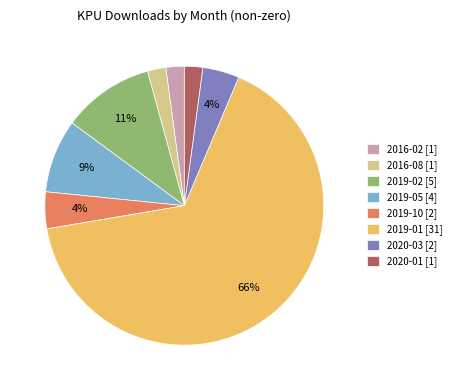

Approximately how many times larger is the value at 2016-02 compared to 2019-10?

0.5